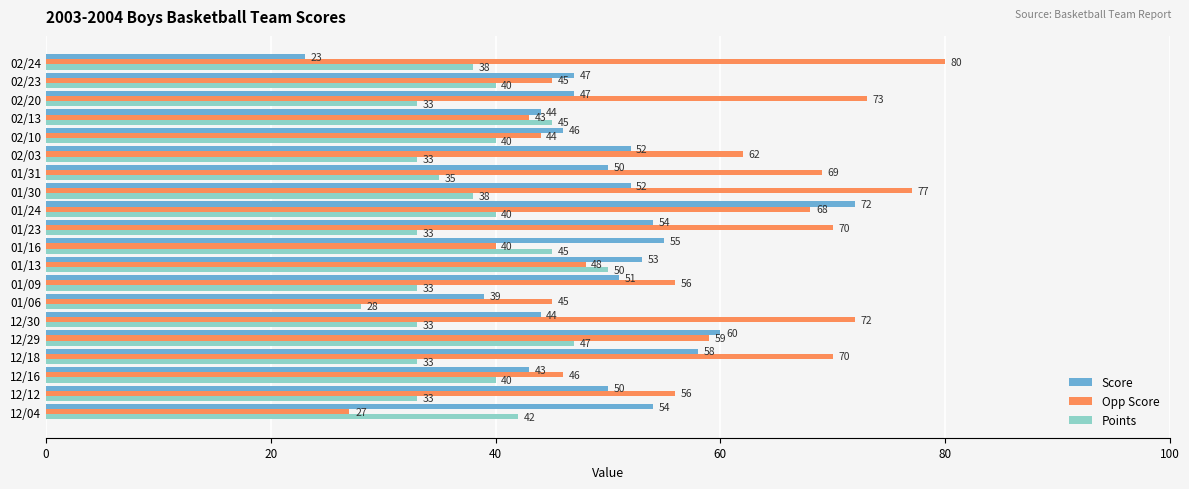

Is the value of Points at 01/13 greater than the value of Score at 12/04?

No